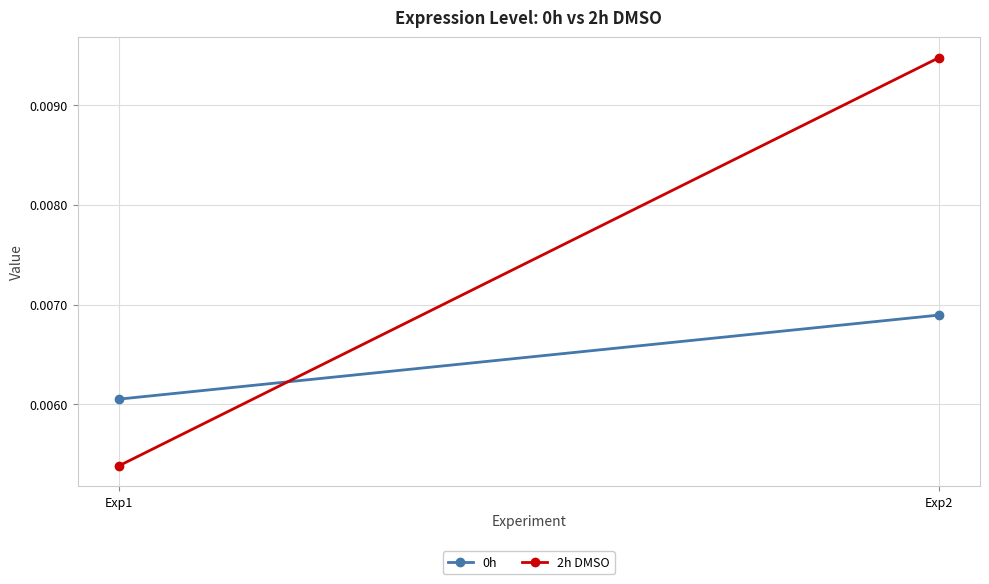

Between Exp1 and Exp2, which series saw the biggest shift?

2h DMSO